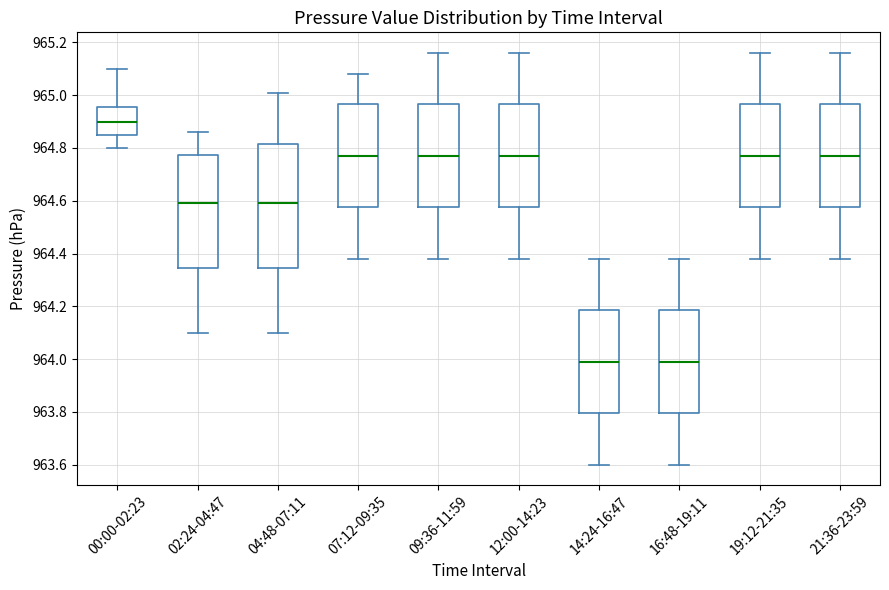

Which box has the highest median line?

00:00-02:23